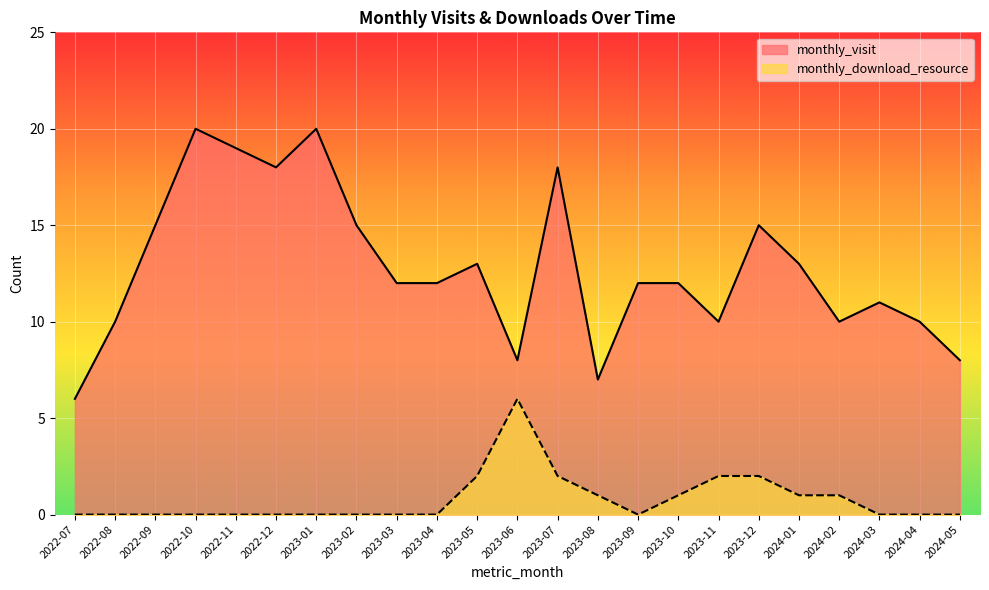

Read the monthly_download_resource value at 2023-10.

1